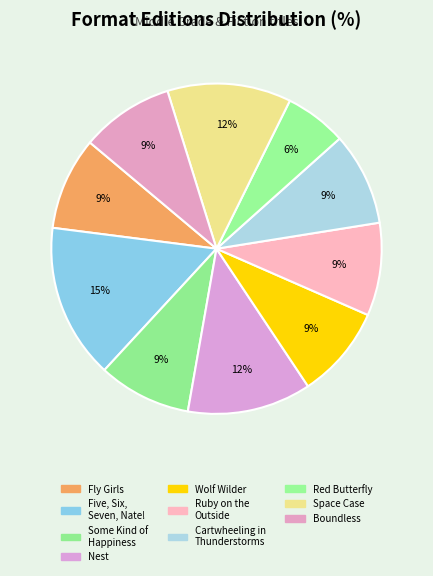

How many segments does this pie chart have?

10